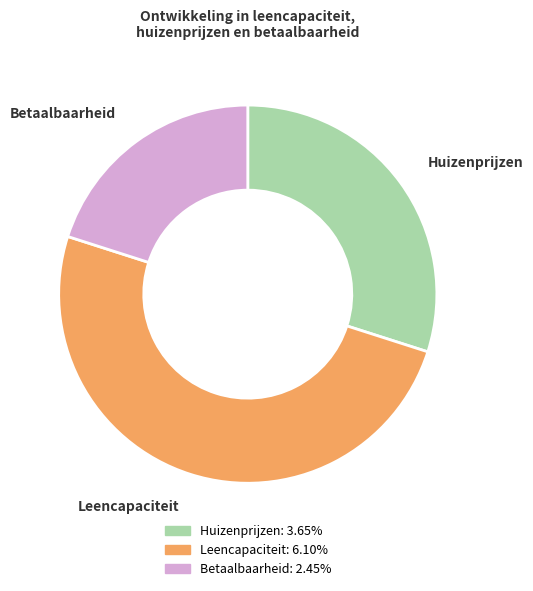

Which has a higher value, Huizenprijzen or Betaalbaarheid?

Huizenprijzen